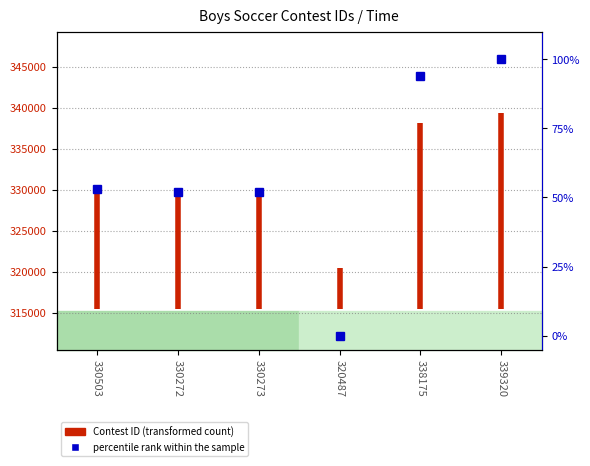

Between 330272 and 330503, which is larger?

330272